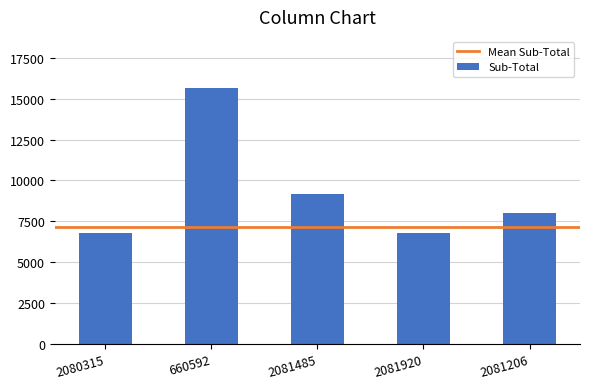

How many series are shown in this chart?

1